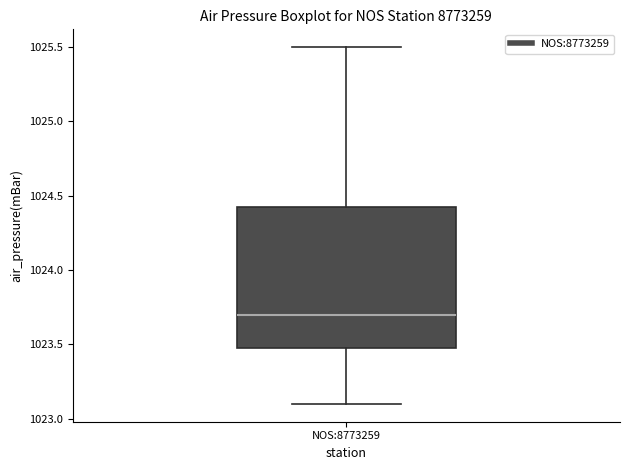

Read this box plot against the y-axis: the position of the median line, the range covered by the box, and the ends of both whiskers. The values are not printed on the chart, so give them approximately, as read against the axis.

median 1023.70, box 1023.50 to 1024.45, whiskers 1023.10 to 1025.50